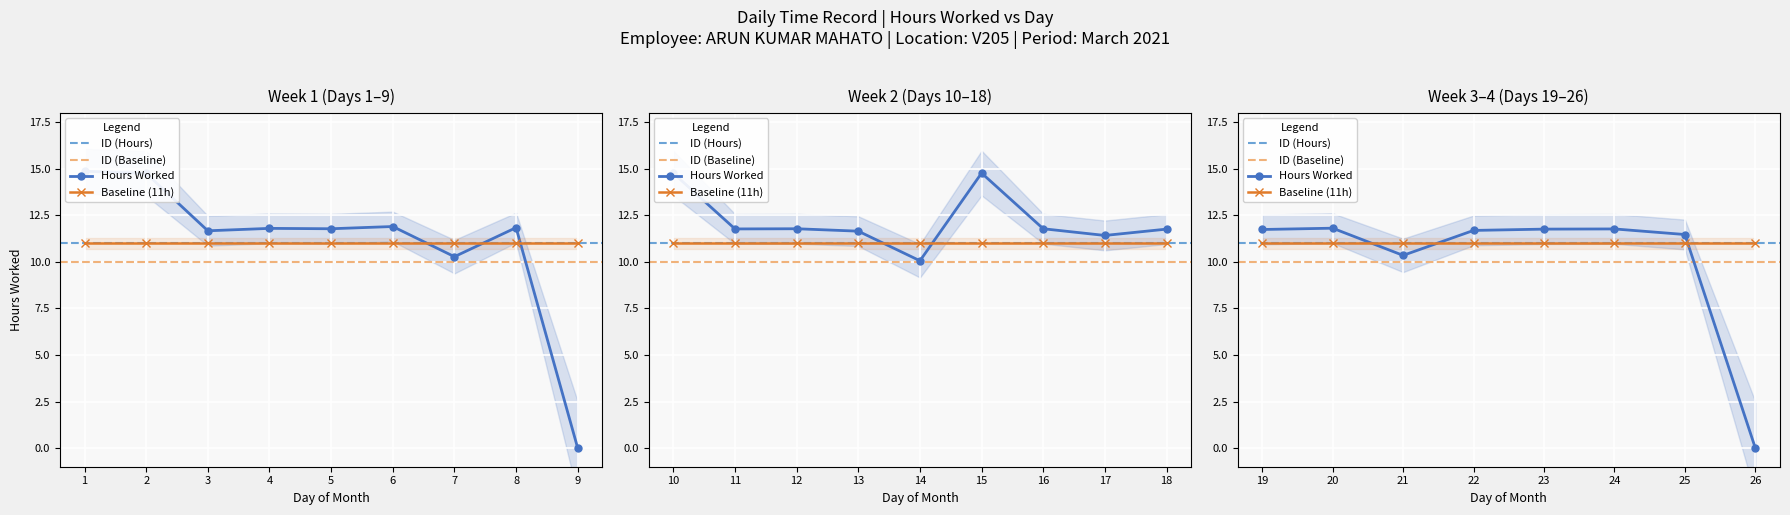

Where is Baseline nearest to the value 11?

1